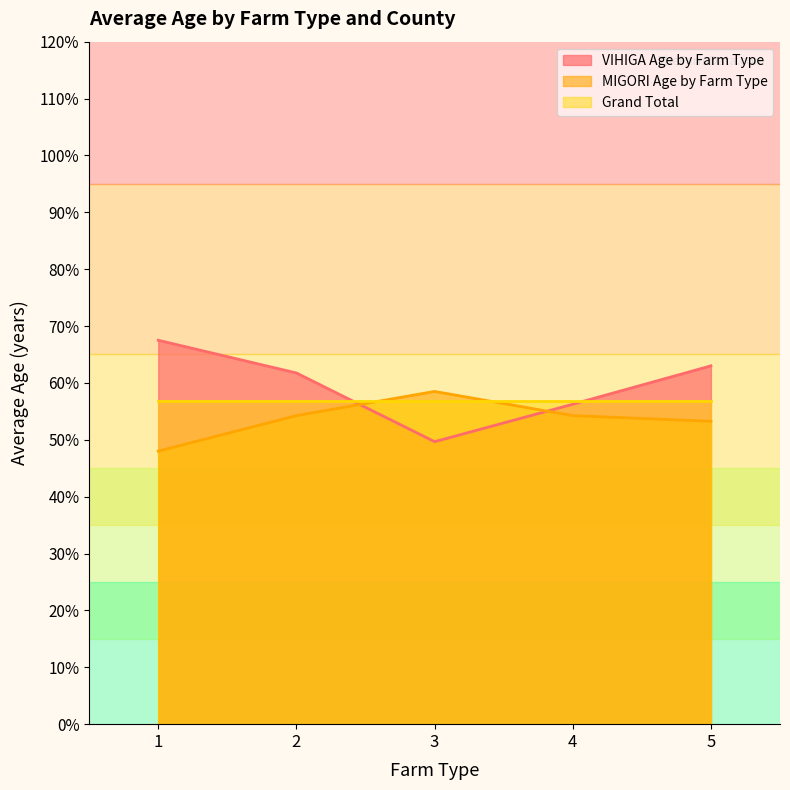

What is the sum of the VIHIGA Age by Farm Type values at 3 and 5?

112.7